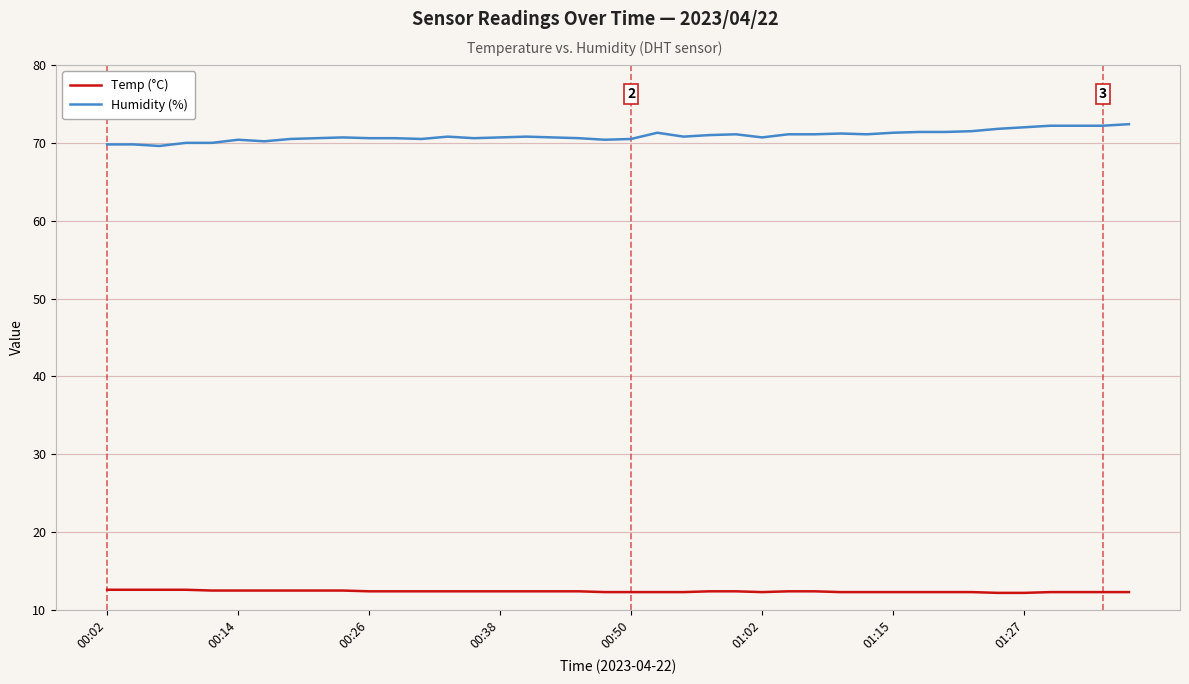

List the series in order of their overall mean, lowest first.

Temp (°C), Humidity (%)